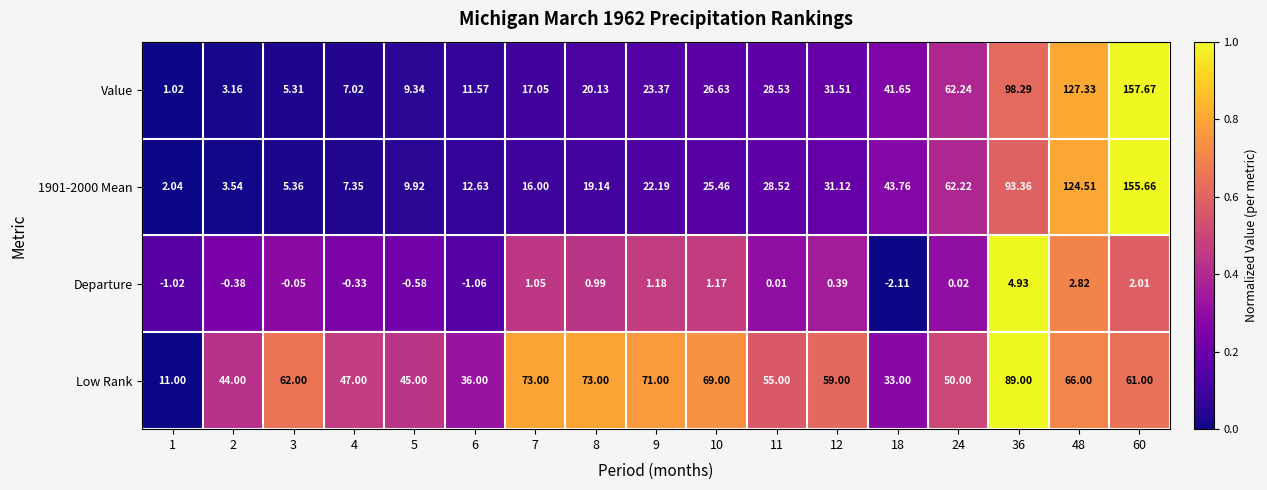

What is the total value across all series at 7?

107.1